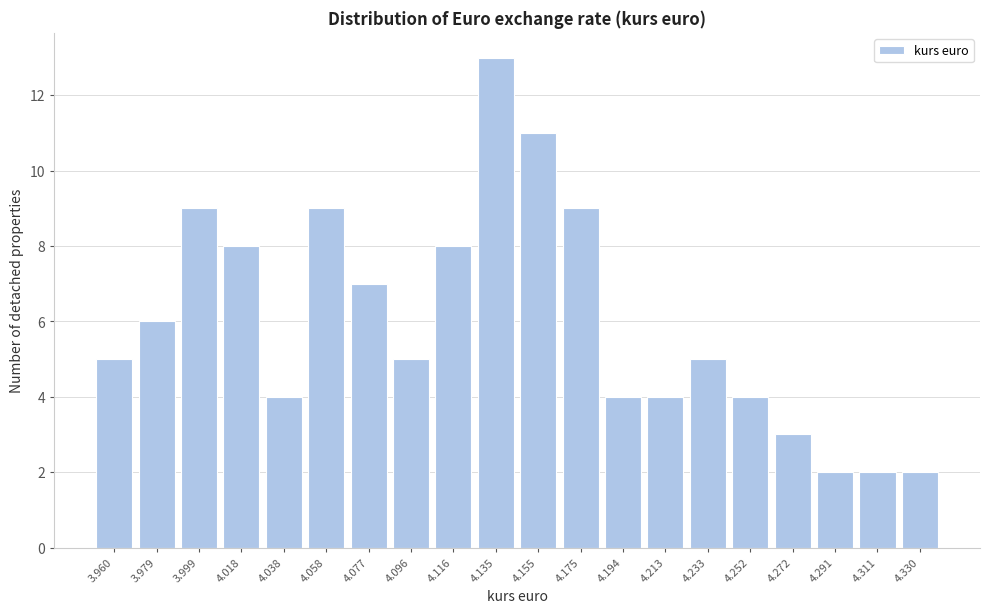

Reading left to right, extract all data points from this chart.

3.960=5	3.979=6	3.999=9	4.018=8	4.038=4	4.058=9	4.077=7	4.096=5	4.116=8	4.135=13	4.155=11	4.175=9	4.194=4	4.213=4	4.233=5	4.252=4	4.272=3	4.291=2	4.311=2	4.330=2